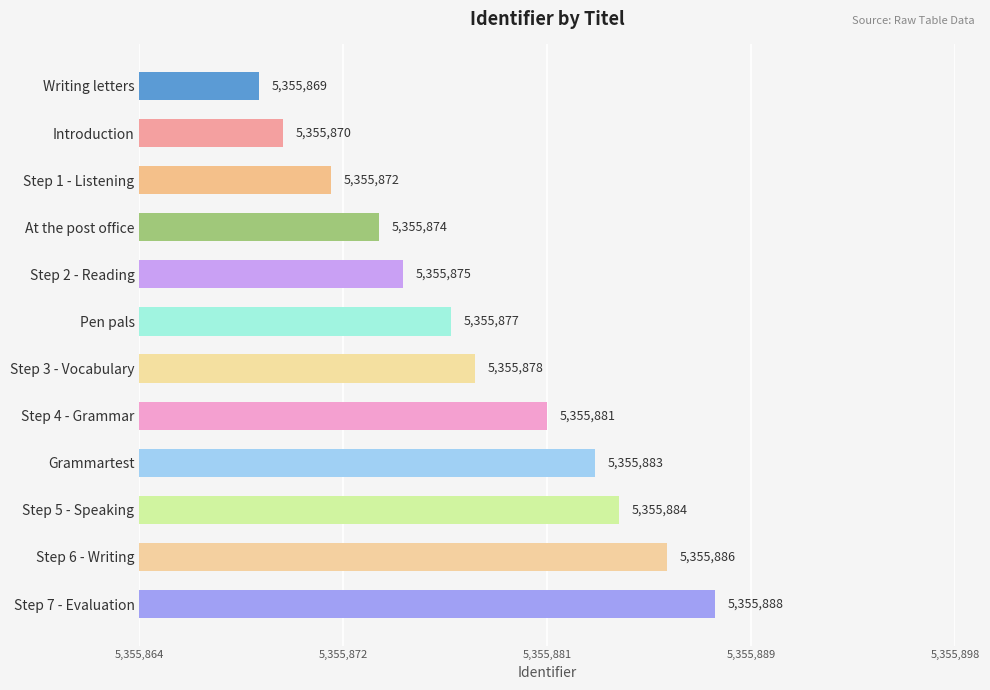

Does the chart contain any negative values?

No